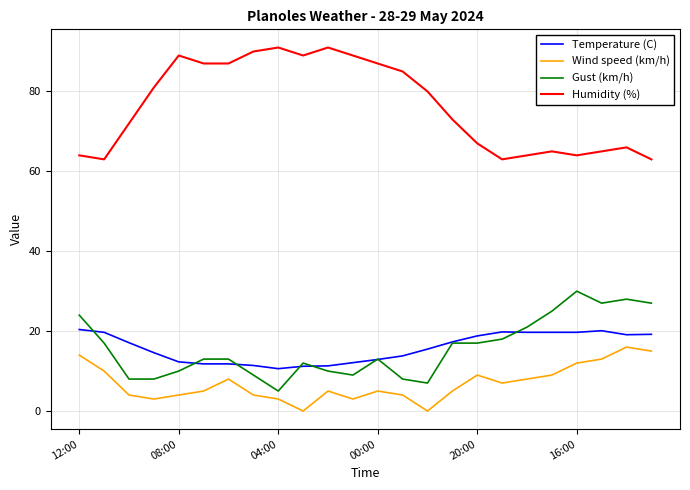

How many interior local peaks does the Wind speed (km/h) series have?

5